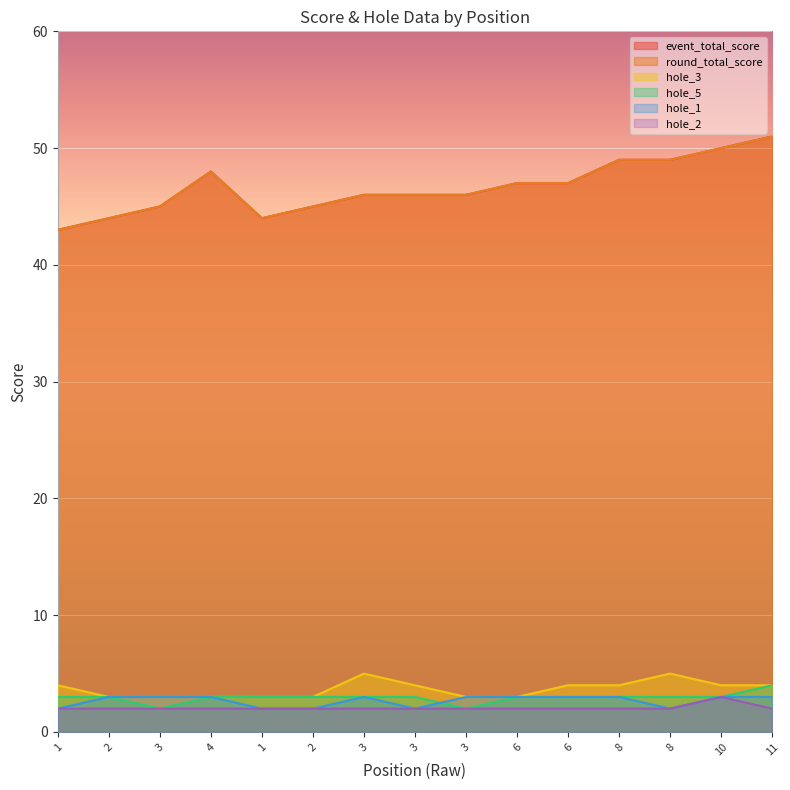

What is the difference between the second highest and minimum values in the hole_1 series?

1